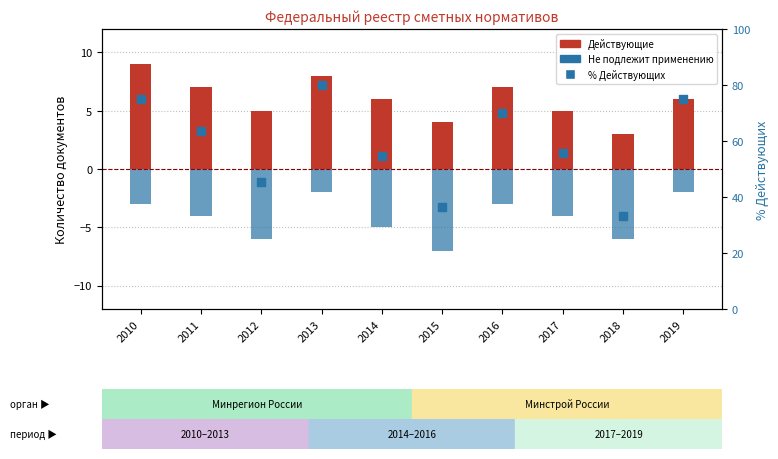

Which series has the largest Y range (max minus min)?

% Действующих